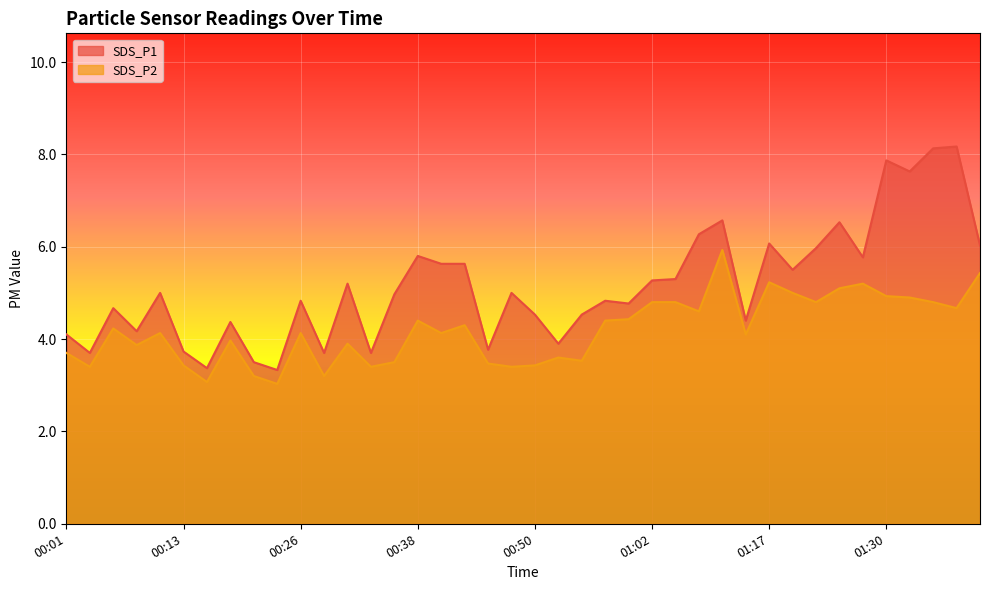

Which has a higher value, 01:22 or 00:40?

01:22